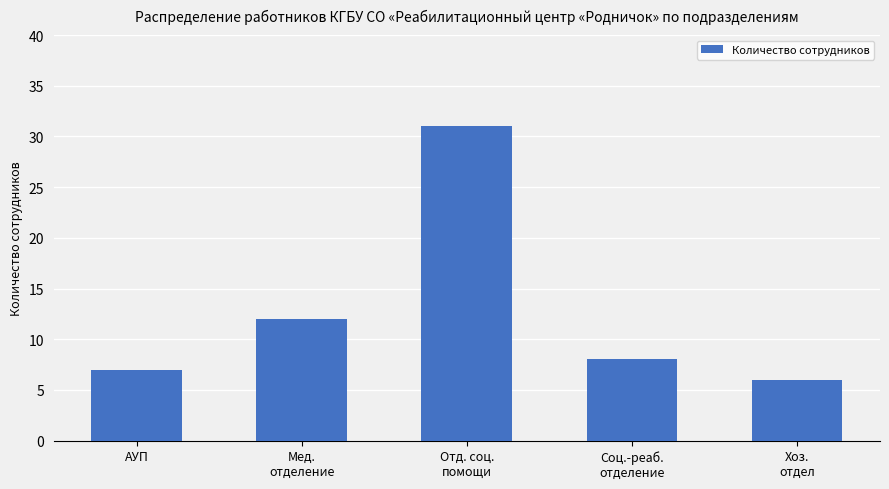

Where does the data first go above 8?

Мед.
отделение